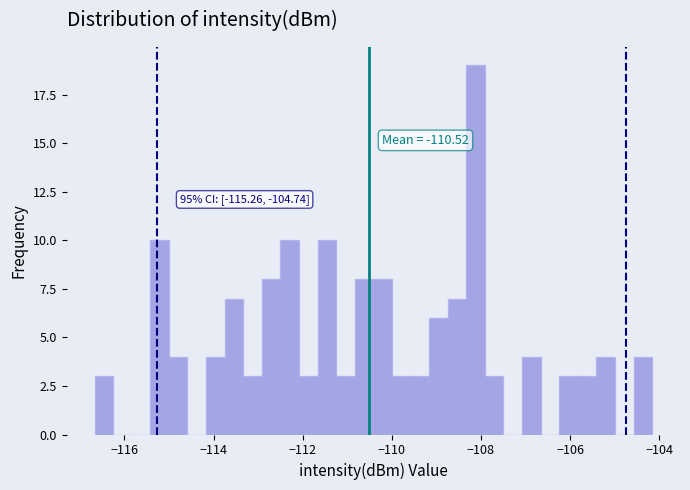

Read against the x-axis, roughly where is the centre of the tallest bar?

-108.2